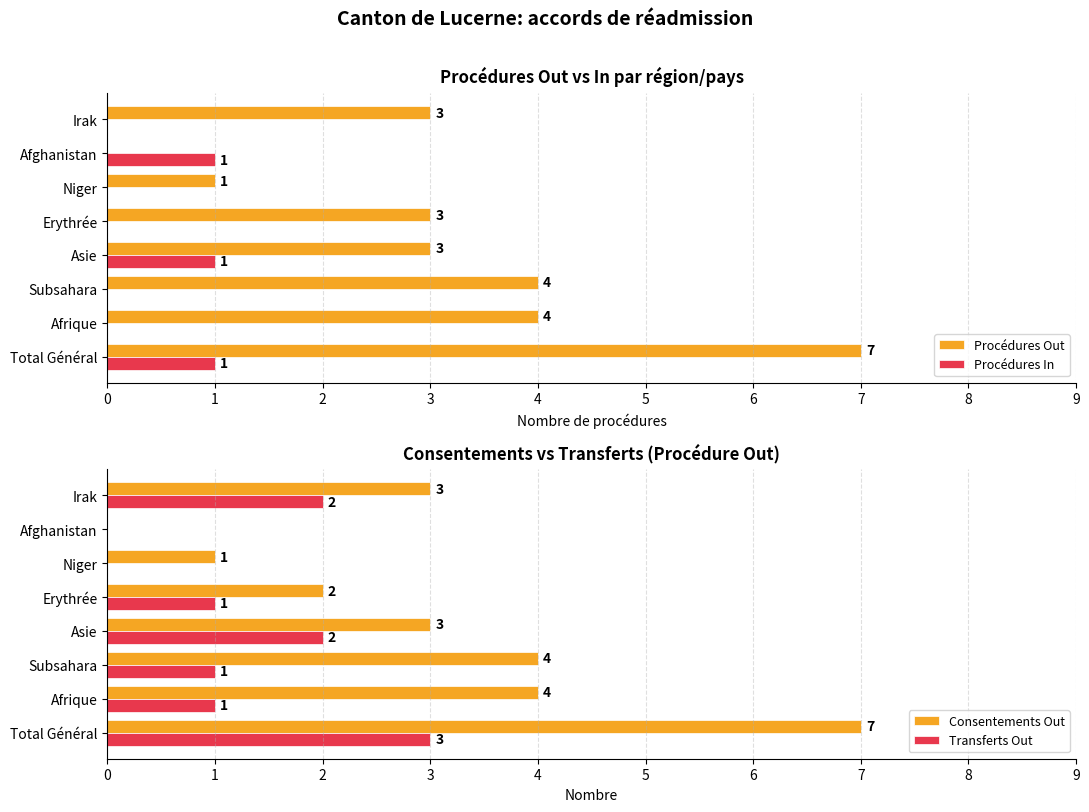

What are all the series names shown in the legend?

Procédures Out, Procédures In, Consentements Out, Transferts Out